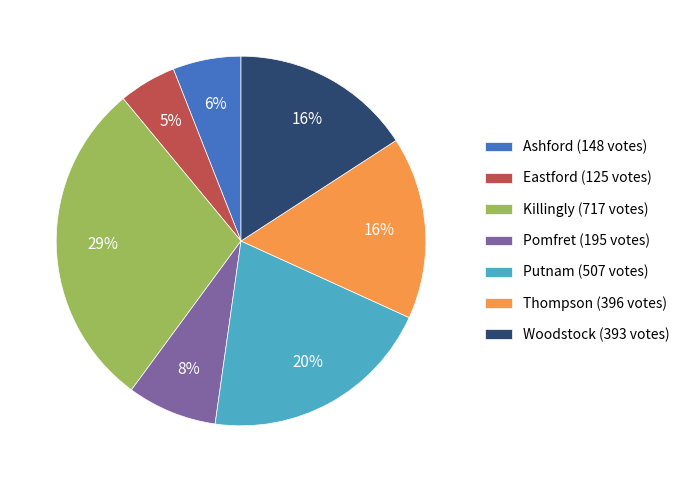

Which slice is the smallest?

Eastford